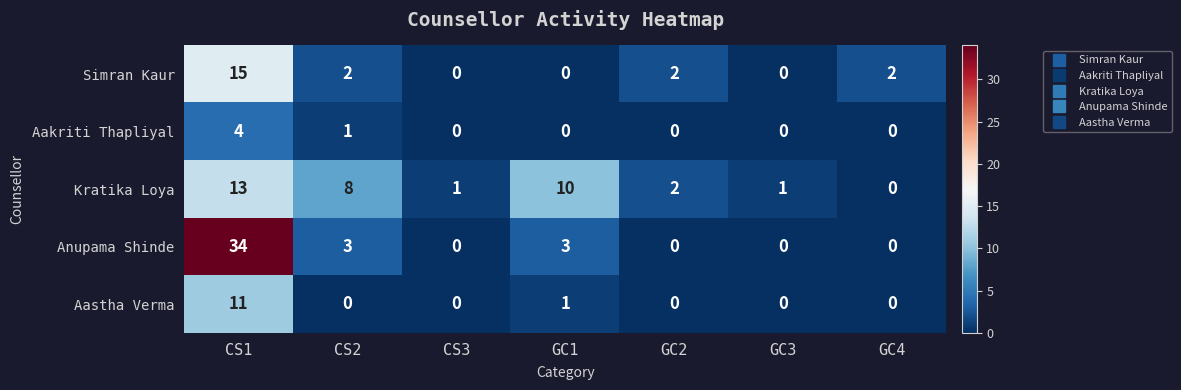

What is the total value across all series at GC1?

14